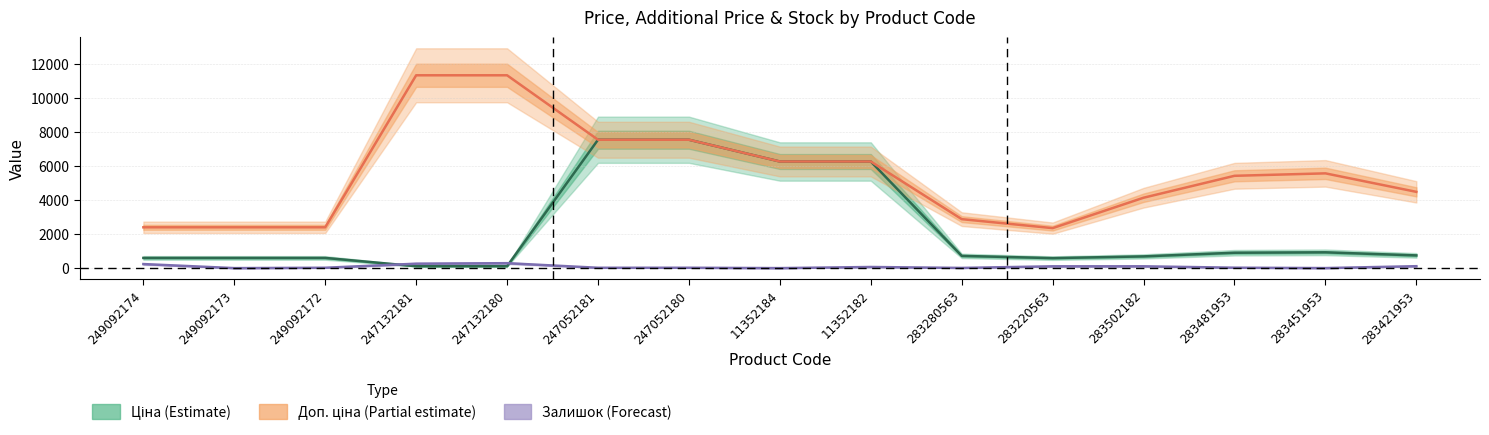

How many data points in Ціна are above 719?

8